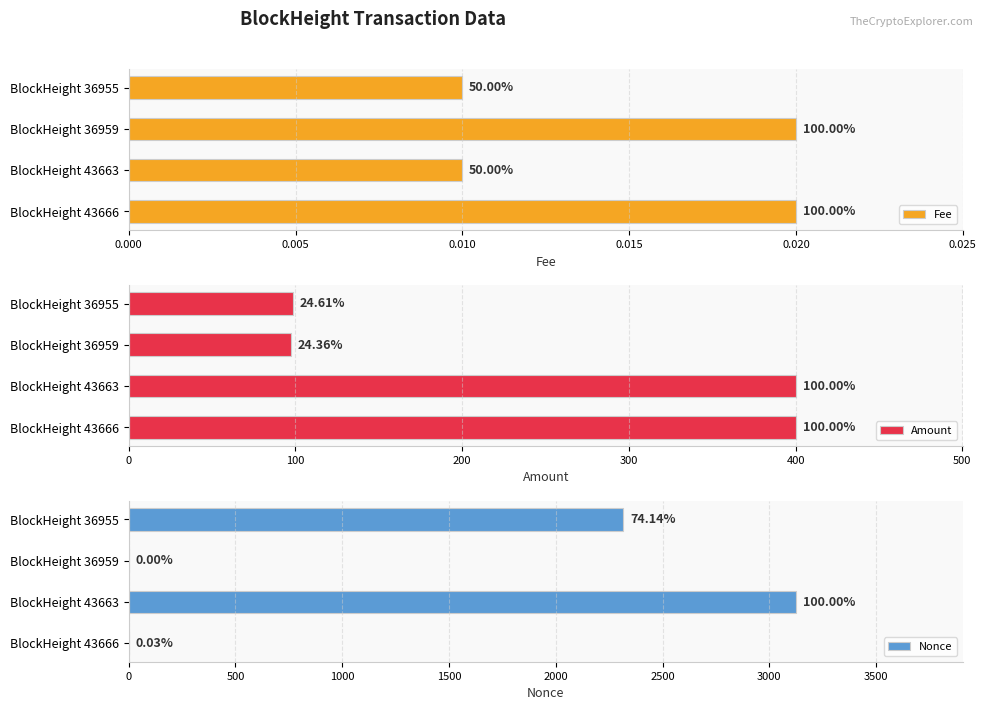

What is the sum of the Nonce values at BlockHeight 36955 and BlockHeight 36959?

2317